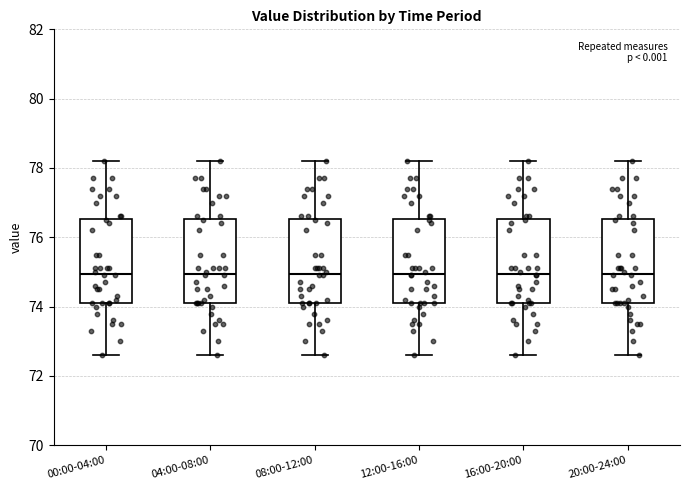

Where does the lower whisker of the box for 00:00-04:00 end on the y-axis? The values are not printed on the chart, so give them approximately, as read against the axis.

72.6